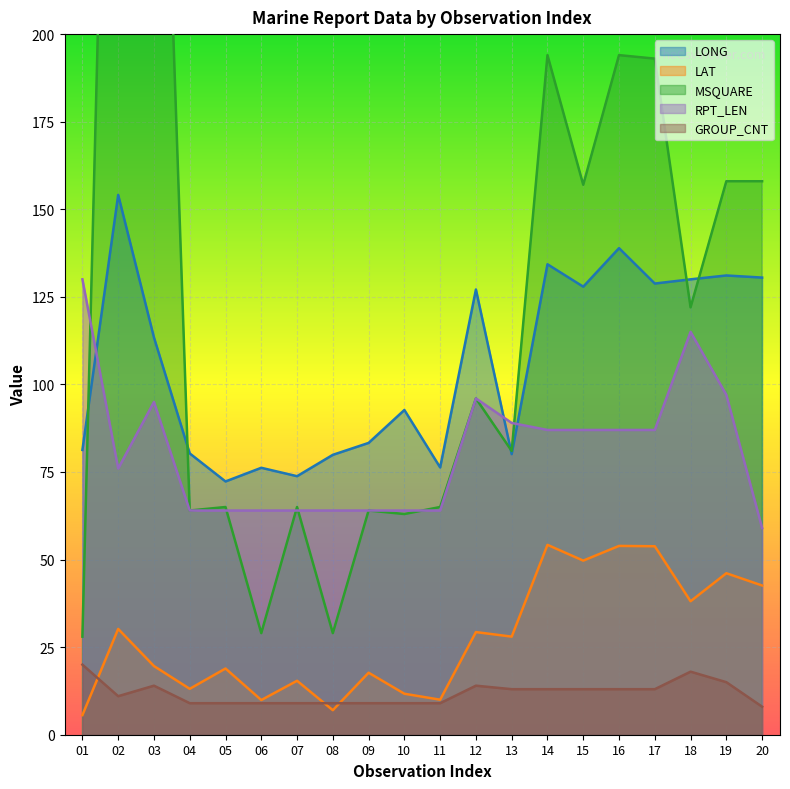

At which category does the chart reach its peak across all series?

02